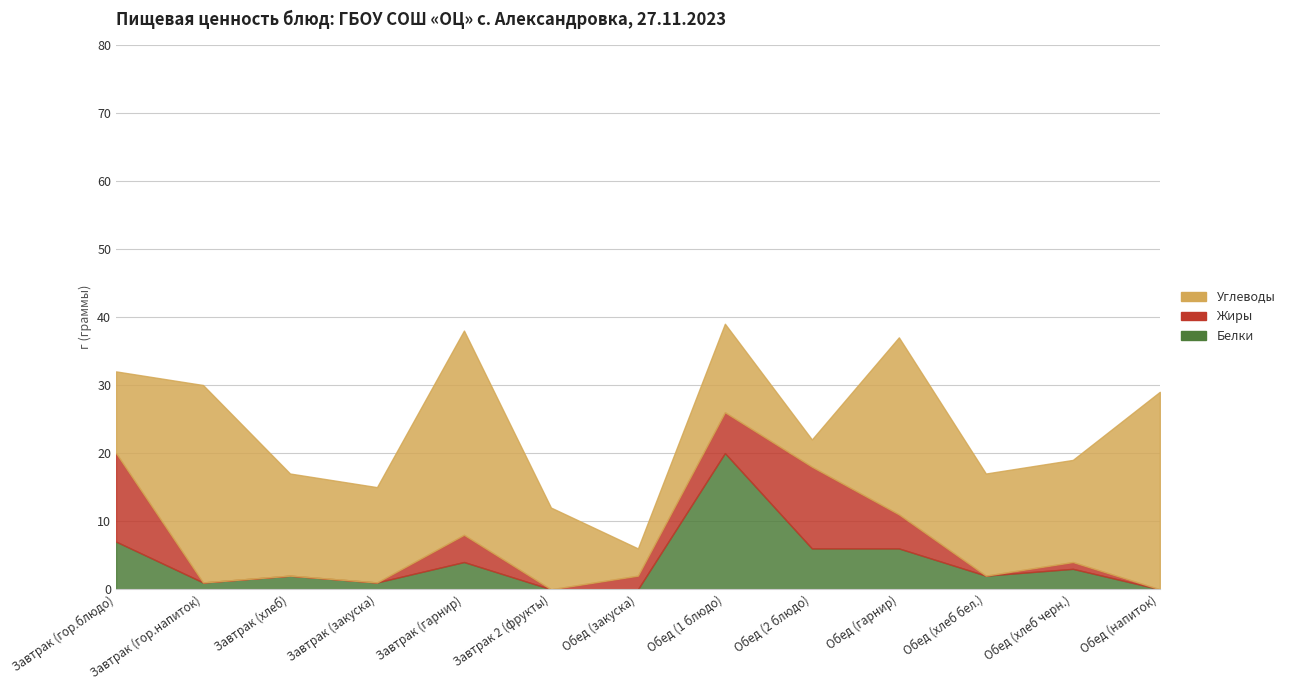

At which label does Белки reach its minimum?

Завтрак 2 (фрукты)